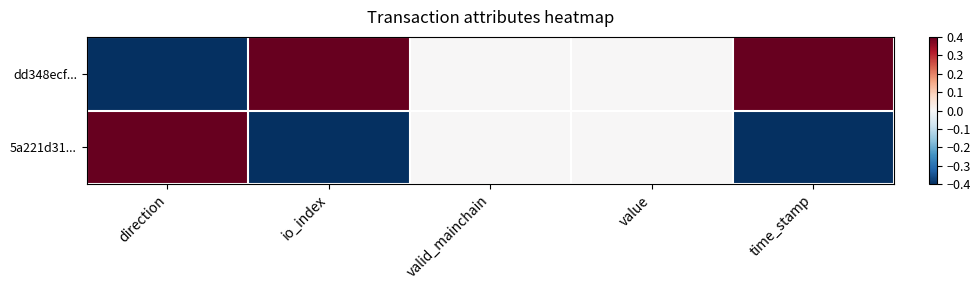

What is the smallest value displayed?

-0.4